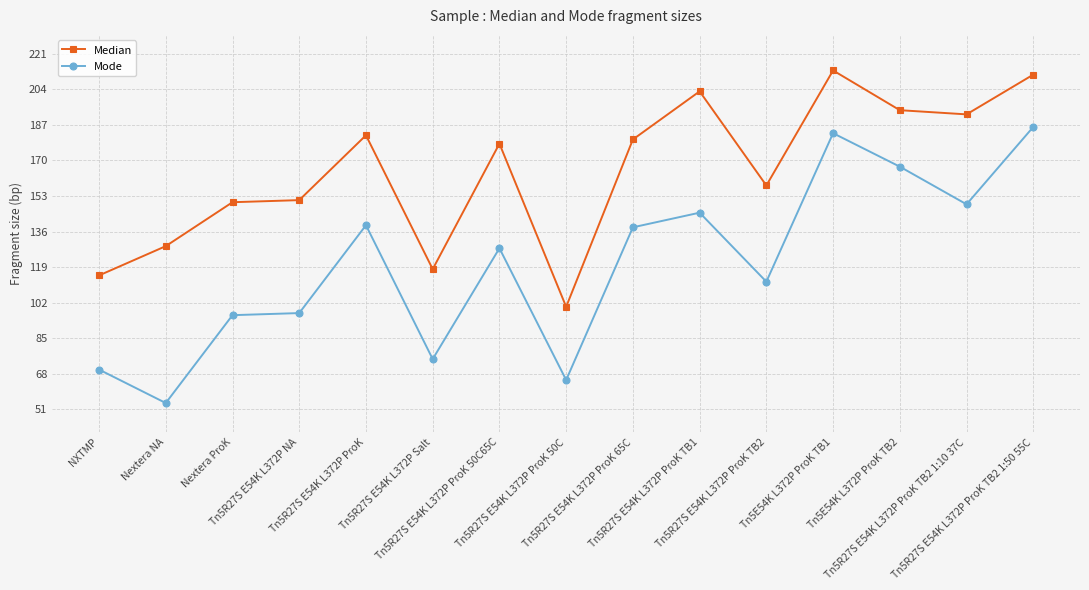

Which series has the widest spread of values?

Mode